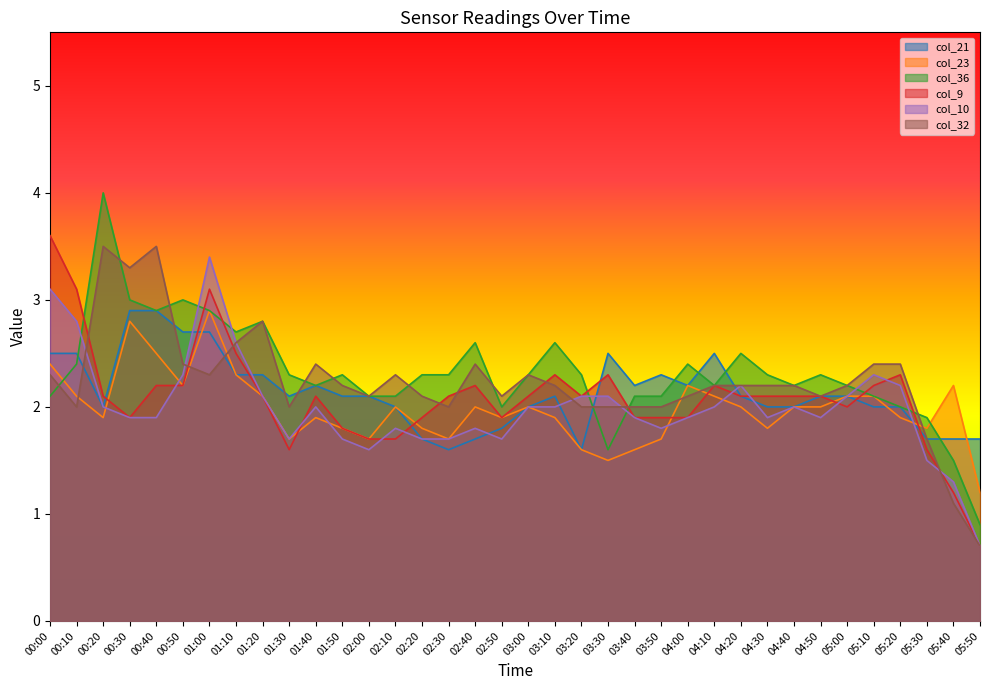

What is the minimum value for col_21?

1.6